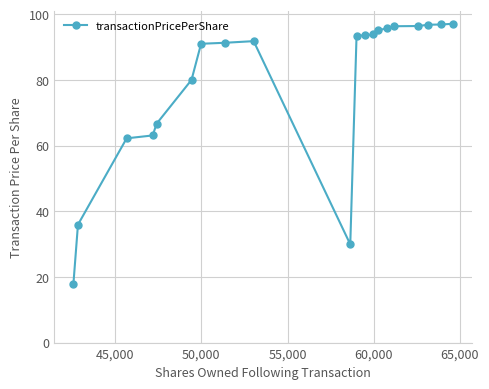

What is the difference between the maximum and minimum values?

79.3